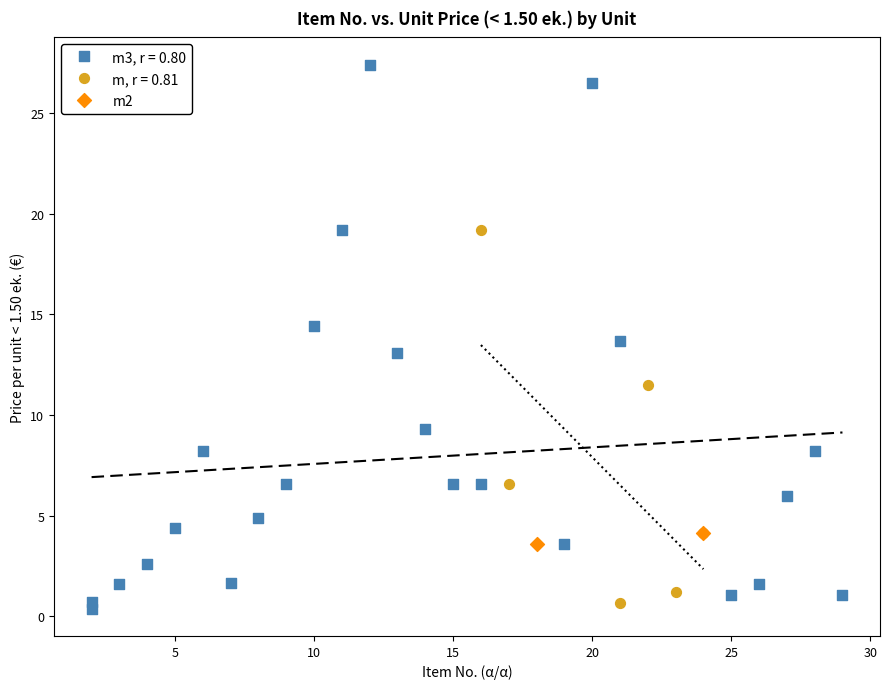

What are all the series names shown in the legend?

m3, r = 0.80, m, r = 0.81, m2